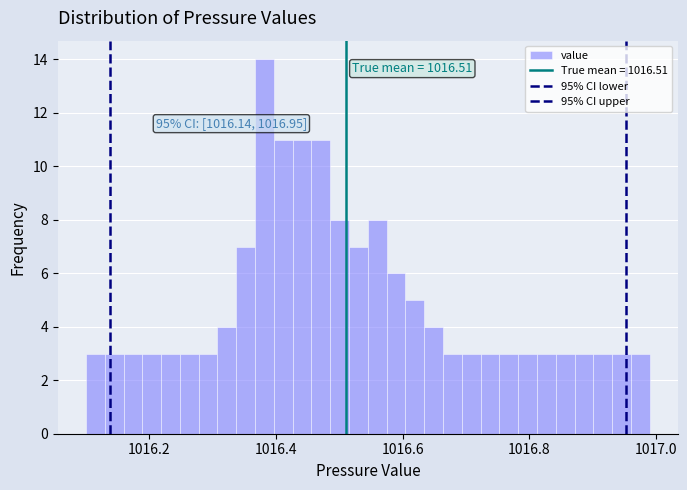

Around what value on the x-axis is the tallest bar? Give the approximate position of its centre, as read against the axis.

1016.38